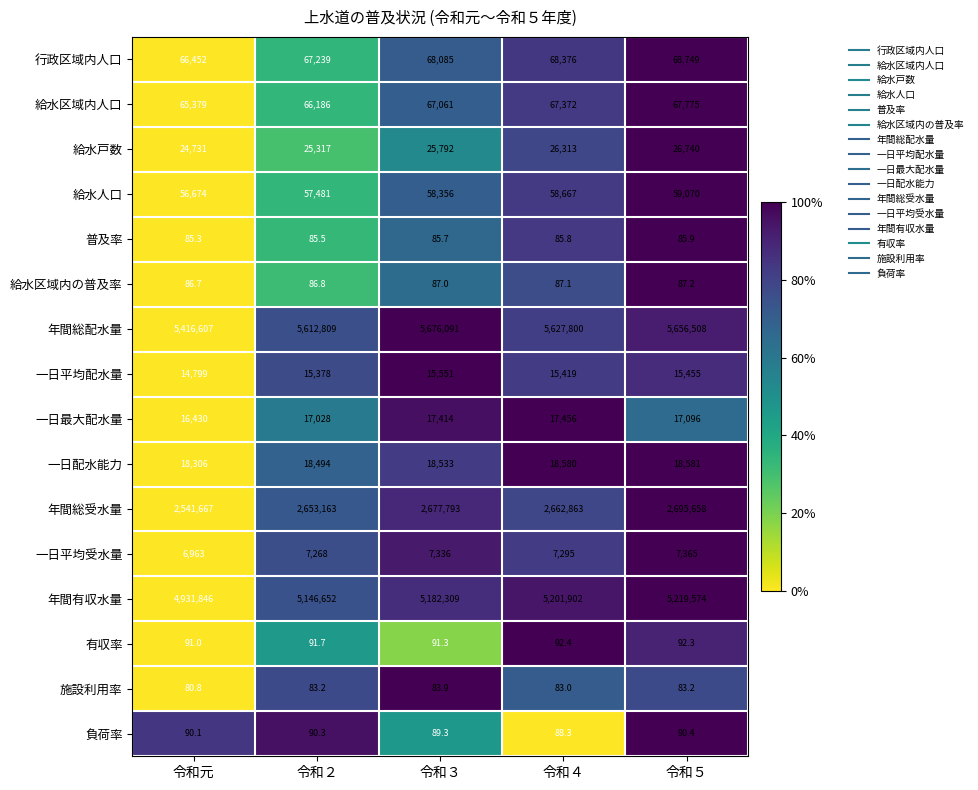

Is it true that 行政区域内人口 equals 16234.6 at 令和３?

False